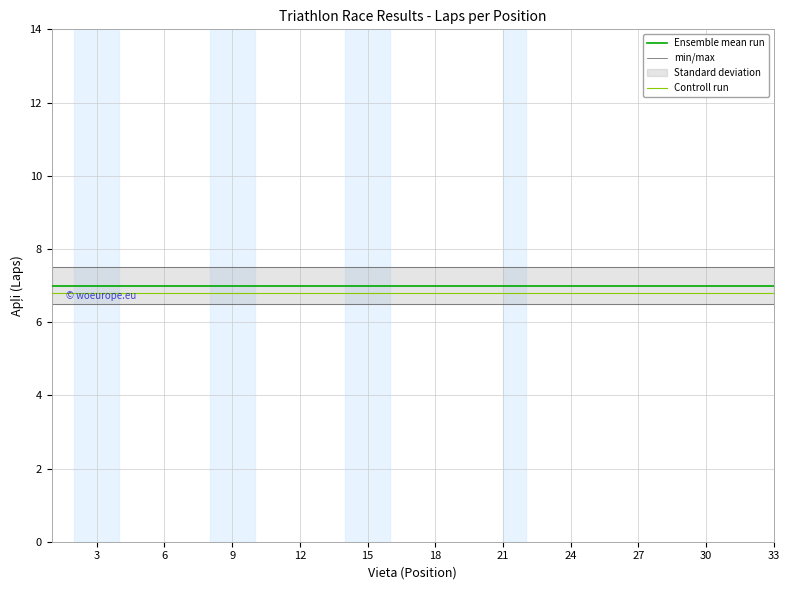

Reading left to right, extract all data points from this chart.

Ensemble mean run: 7.0	7.0	7.0	7.0	7.0	7.0	7.0	7.0	7.0	7.0	7.0	7.0	7.0	7.0	7.0	7.0	7.0	7.0	7.0	7.0	7.0	7.0	7.0	7.0	7.0	7.0	7.0	7.0	7.0	7.0	7.0	7.0	7.0
min/max: 7.5	7.5	7.5	7.5	7.5	7.5	7.5	7.5	7.5	7.5	7.5	7.5	7.5	7.5	7.5	7.5	7.5	7.5	7.5	7.5	7.5	7.5	7.5	7.5	7.5	7.5	7.5	7.5	7.5	7.5	7.5	7.5	7.5
Controll run: 6.8	6.8	6.8	6.8	6.8	6.8	6.8	6.8	6.8	6.8	6.8	6.8	6.8	6.8	6.8	6.8	6.8	6.8	6.8	6.8	6.8	6.8	6.8	6.8	6.8	6.8	6.8	6.8	6.8	6.8	6.8	6.8	6.8